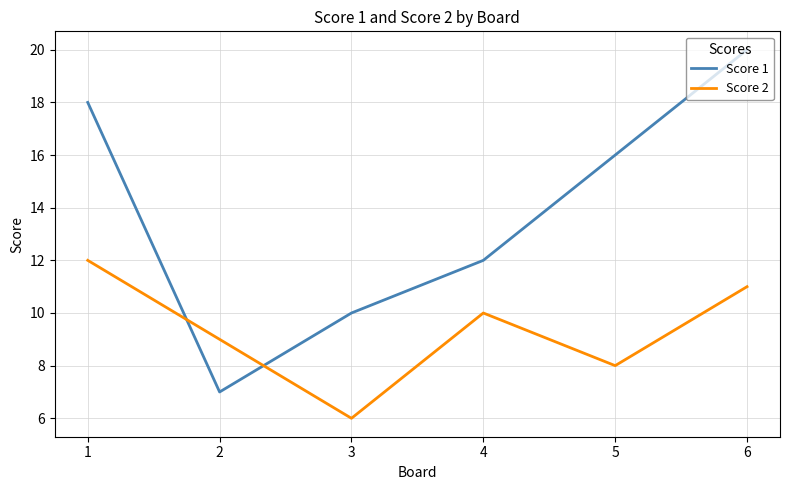

At which label is Score 1 closest to 13?

4